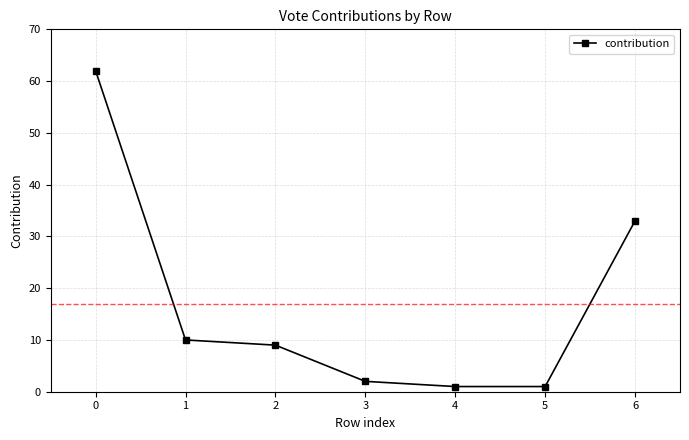

What is the smallest value displayed?

1